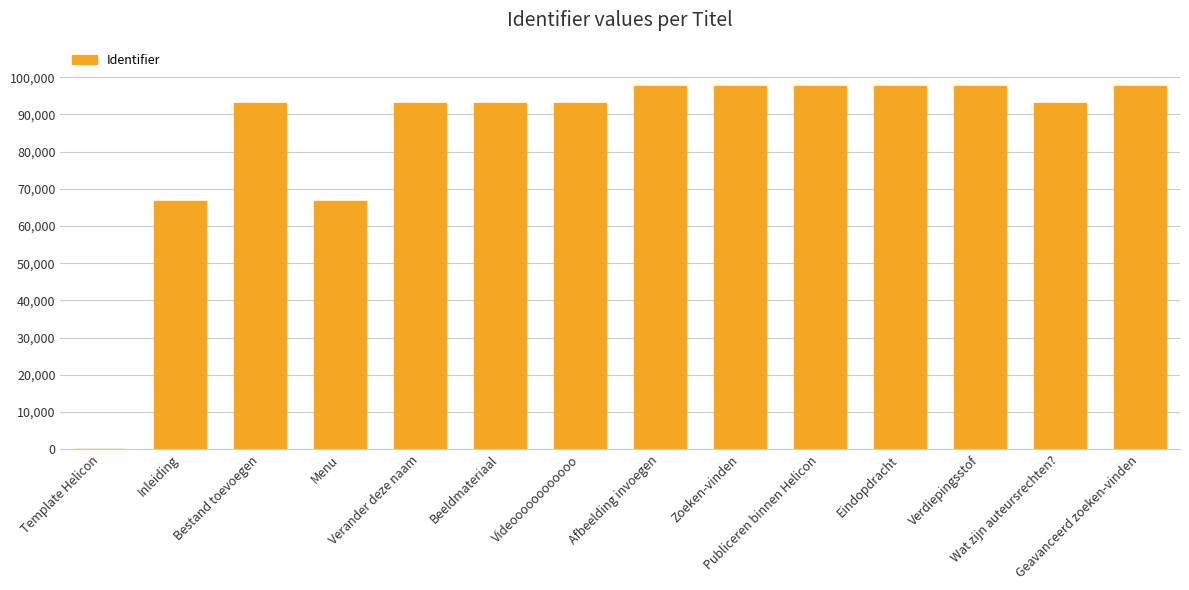

Between Zoeken-vinden and Bestand toevoegen, which is larger?

Zoeken-vinden